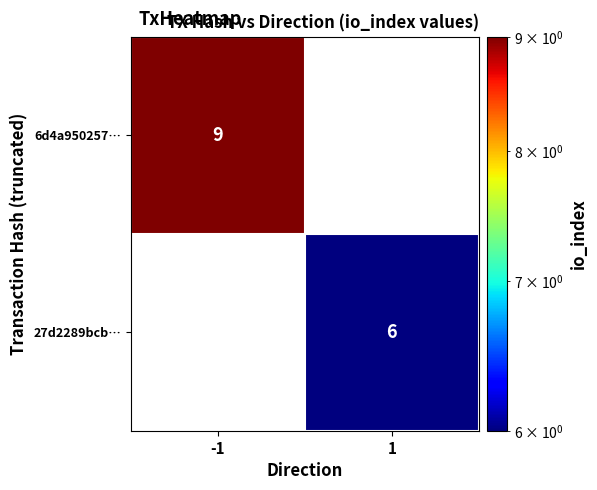

What is the spread (max minus min) of values at -1?

9